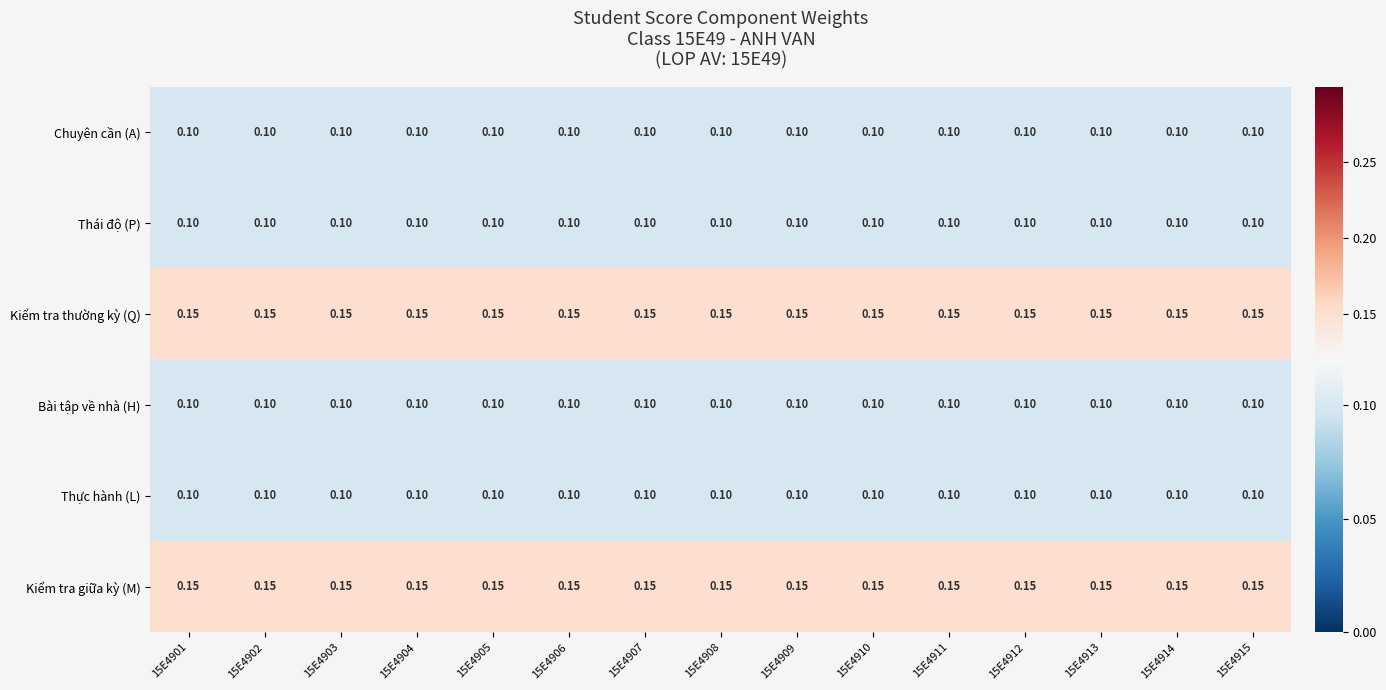

Reading right to left, extract all data points from this chart.

Chuyên cần (A): 15E4915=0.1	15E4914=0.1	15E4913=0.1	15E4912=0.1	15E4911=0.1	15E4910=0.1	15E4909=0.1	15E4908=0.1	15E4907=0.1	15E4906=0.1	15E4905=0.1	15E4904=0.1	15E4903=0.1	15E4902=0.1	15E4901=0.1
Thái độ (P): 15E4915=0.1	15E4914=0.1	15E4913=0.1	15E4912=0.1	15E4911=0.1	15E4910=0.1	15E4909=0.1	15E4908=0.1	15E4907=0.1	15E4906=0.1	15E4905=0.1	15E4904=0.1	15E4903=0.1	15E4902=0.1	15E4901=0.1
Kiểm tra thường kỳ (Q): 15E4915=0.1	15E4914=0.1	15E4913=0.1	15E4912=0.1	15E4911=0.1	15E4910=0.1	15E4909=0.1	15E4908=0.1	15E4907=0.1	15E4906=0.1	15E4905=0.1	15E4904=0.1	15E4903=0.1	15E4902=0.1	15E4901=0.1
Bài tập về nhà (H): 15E4915=0.1	15E4914=0.1	15E4913=0.1	15E4912=0.1	15E4911=0.1	15E4910=0.1	15E4909=0.1	15E4908=0.1	15E4907=0.1	15E4906=0.1	15E4905=0.1	15E4904=0.1	15E4903=0.1	15E4902=0.1	15E4901=0.1
Thực hành (L): 15E4915=0.1	15E4914=0.1	15E4913=0.1	15E4912=0.1	15E4911=0.1	15E4910=0.1	15E4909=0.1	15E4908=0.1	15E4907=0.1	15E4906=0.1	15E4905=0.1	15E4904=0.1	15E4903=0.1	15E4902=0.1	15E4901=0.1
Kiểm tra giữa kỳ (M): 15E4915=0.1	15E4914=0.1	15E4913=0.1	15E4912=0.1	15E4911=0.1	15E4910=0.1	15E4909=0.1	15E4908=0.1	15E4907=0.1	15E4906=0.1	15E4905=0.1	15E4904=0.1	15E4903=0.1	15E4902=0.1	15E4901=0.1